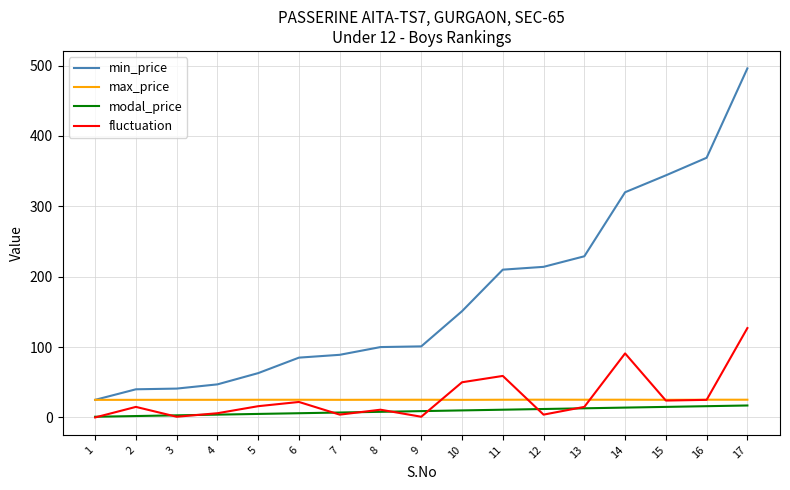

The value of modal_price at 13 is 13.0. True or false?

True